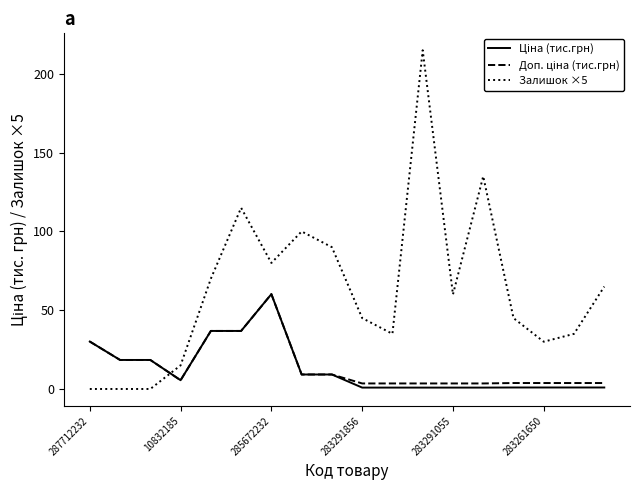

Which series has the largest total across all categories?

Залишок ×5